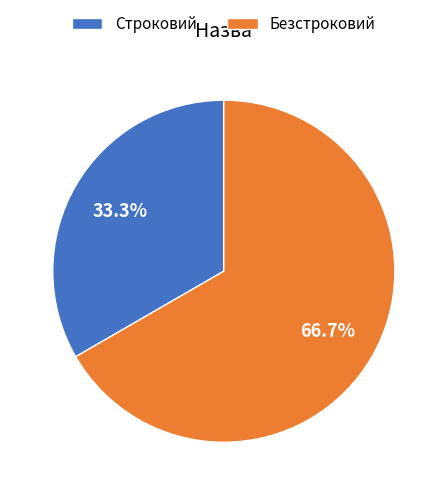

What percentage do Безстроковий and Строковий together represent?

100.0%